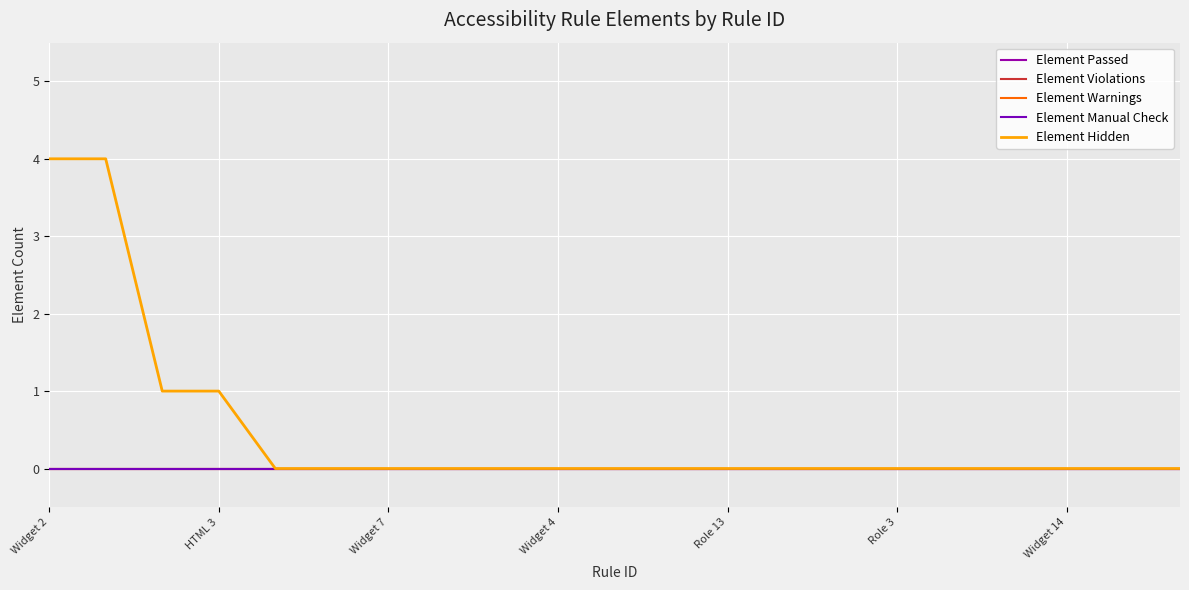

Is this an area chart (filled region under the line)?

No